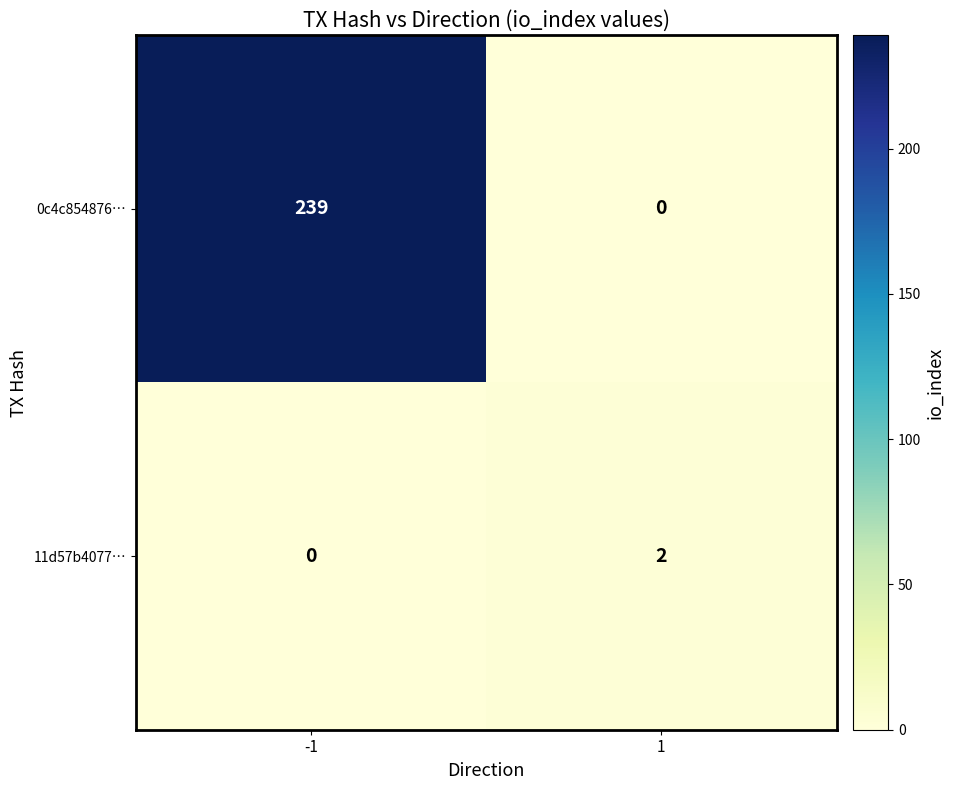

Which series has the largest range (max minus min)?

0c4c854876…